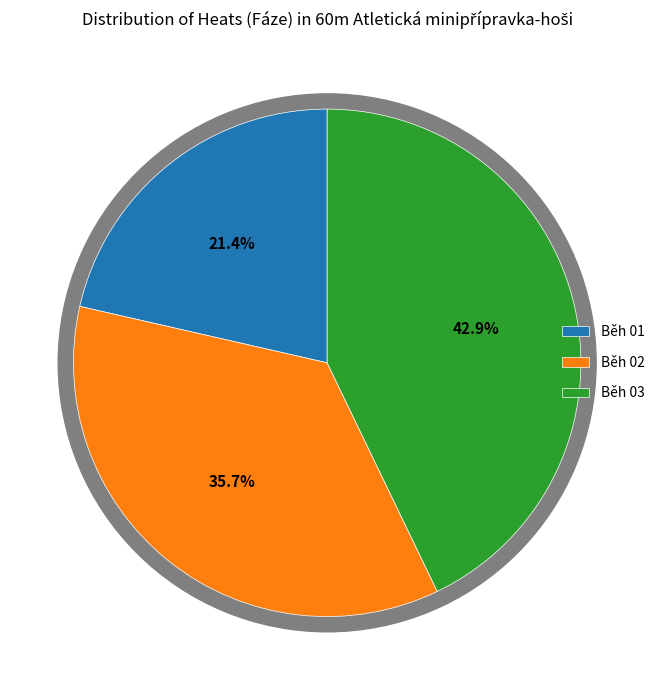

Combined, what portion of the pie is Běh 03 and Běh 02?

78.6%